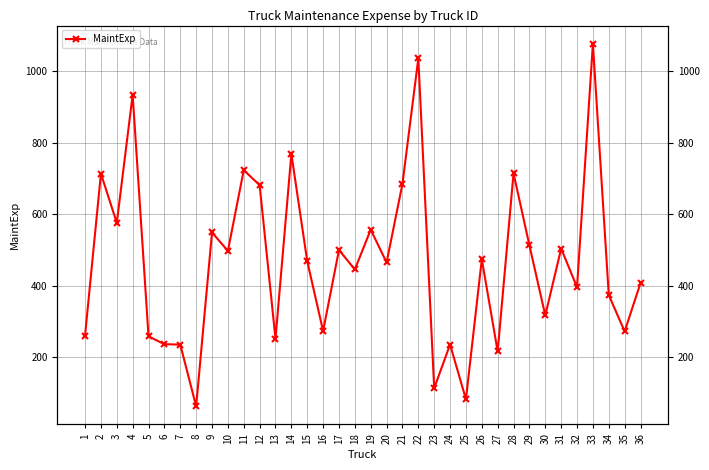

How many points are higher than both their immediate neighbors (excluding endpoints)?

13